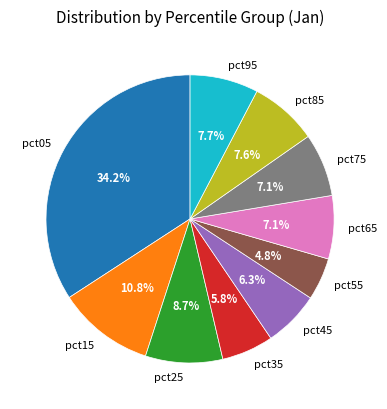

What percentage is the pct05 slice, to the nearest percent?

34%